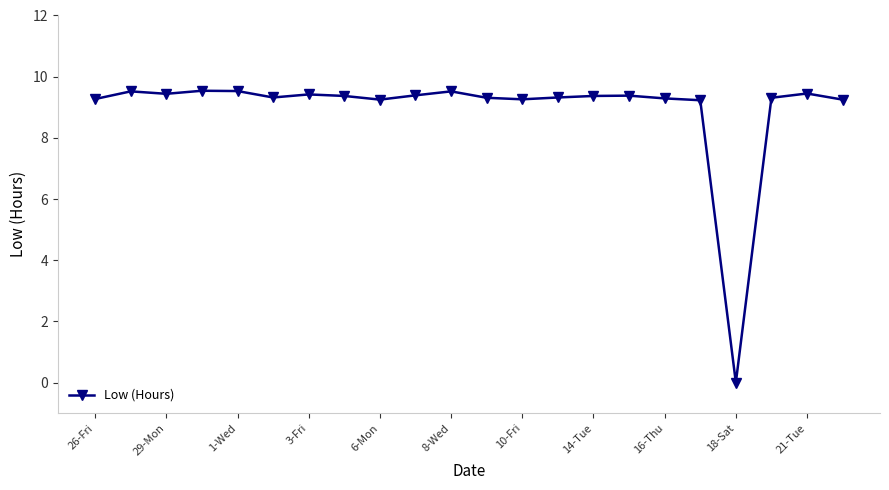

How many categories are shown in the chart?

22